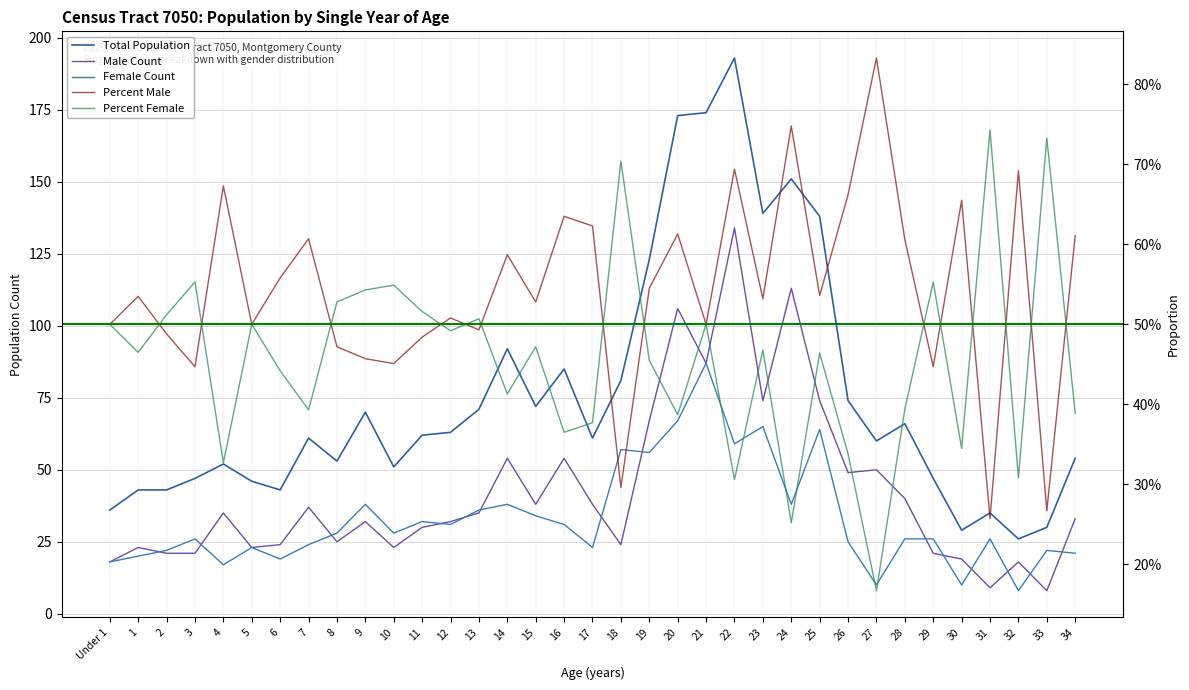

Which category has the highest value in the Total Population series?

22